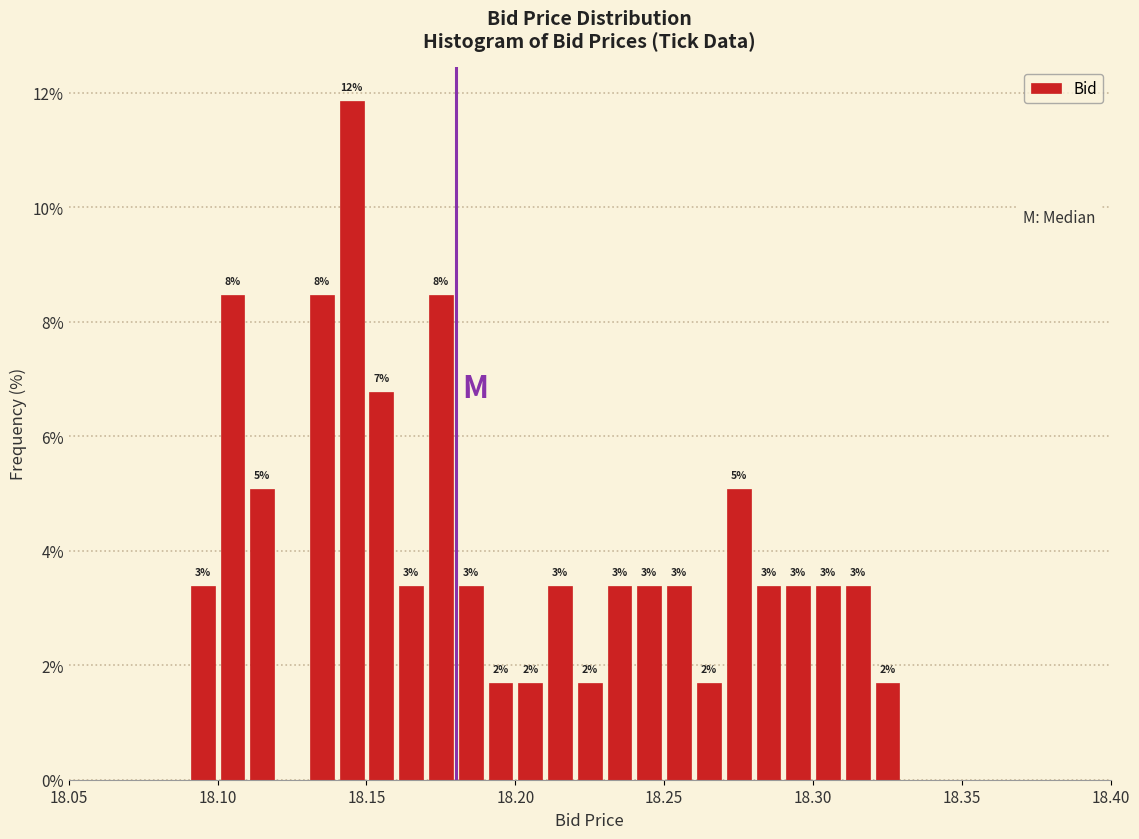

Around what value on the x-axis is the tallest bar? Give the approximate position of its centre, as read against the axis.

18.145